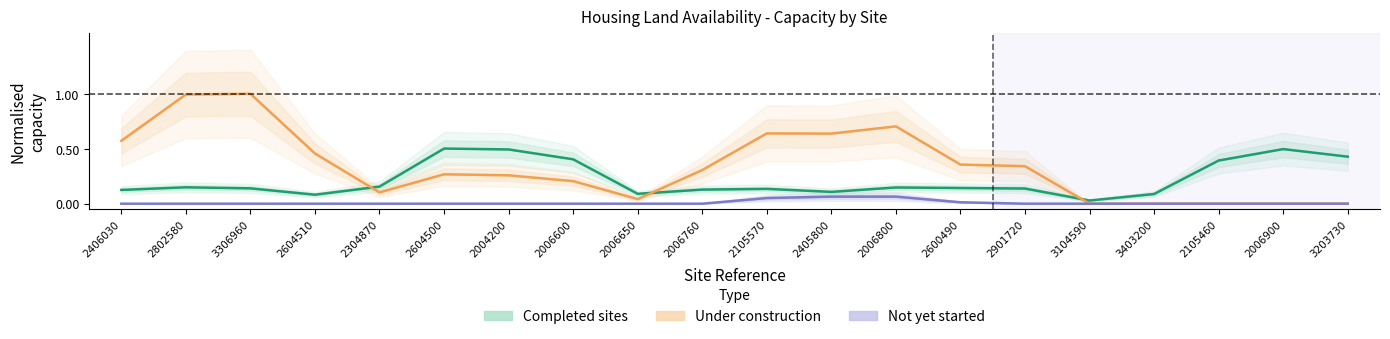

How many lines are shown in the chart?

3